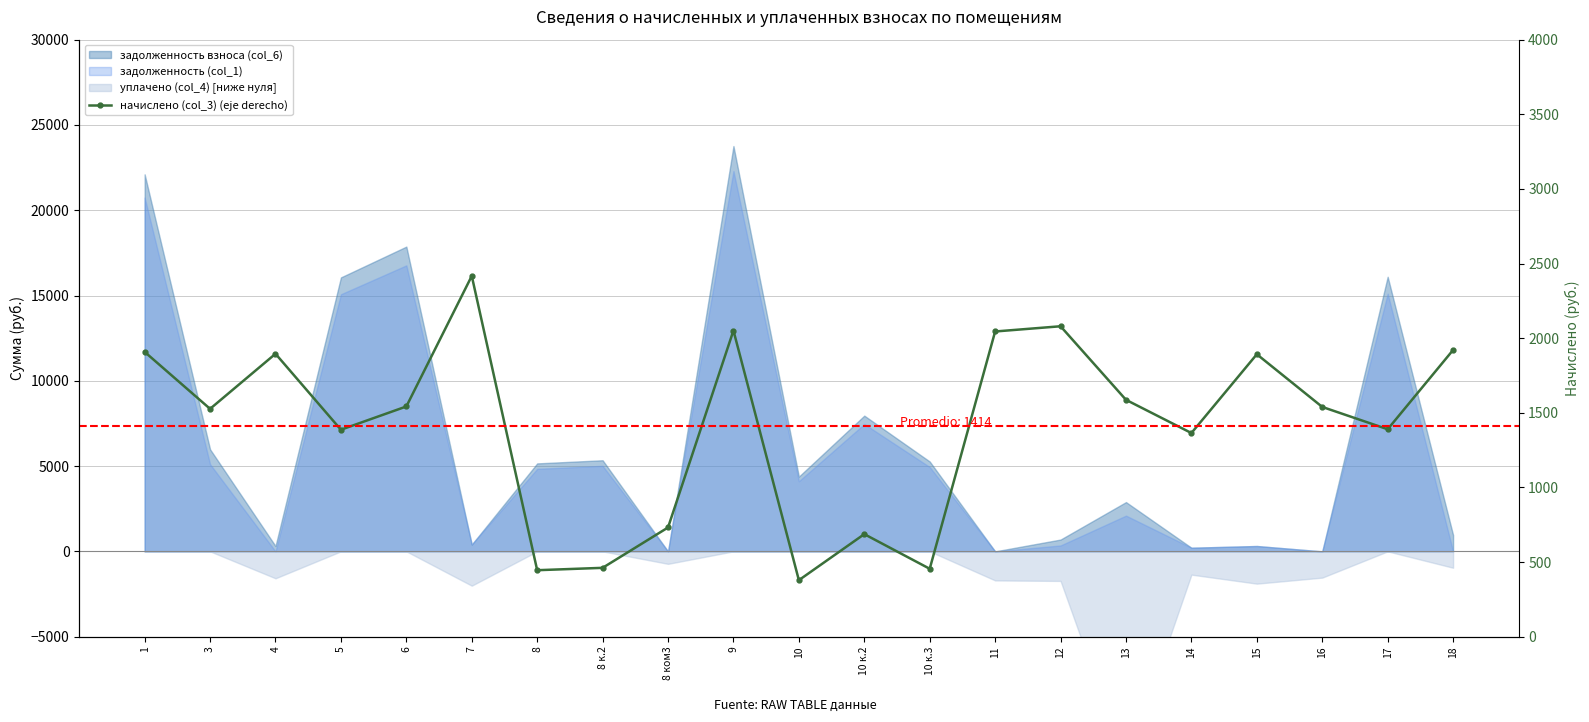

Rank the categories by value from lowest to highest.

10, 8, 10 к.3, 8 к.2, 10 к.2, 8 ком3, 14, 5, 17, 3, 16, 6, 13, 15, 4, 1, 18, 11, 9, 12, 7